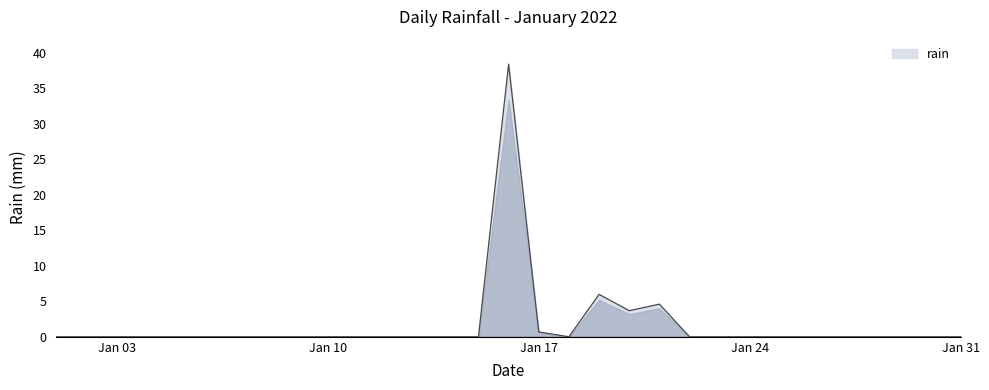

Reading right to left, extract all data points from this chart.

0.0	0.0	0.0	0.0	0.0	0.0	0.0	0.0	0.0	0.0	4.6	3.7	6.0	0.0	0.7	38.4	0.0	0.0	0.0	0.0	0.0	0.0	0.0	0.0	0.0	0.0	0.0	0.0	0.0	0.0	0.0